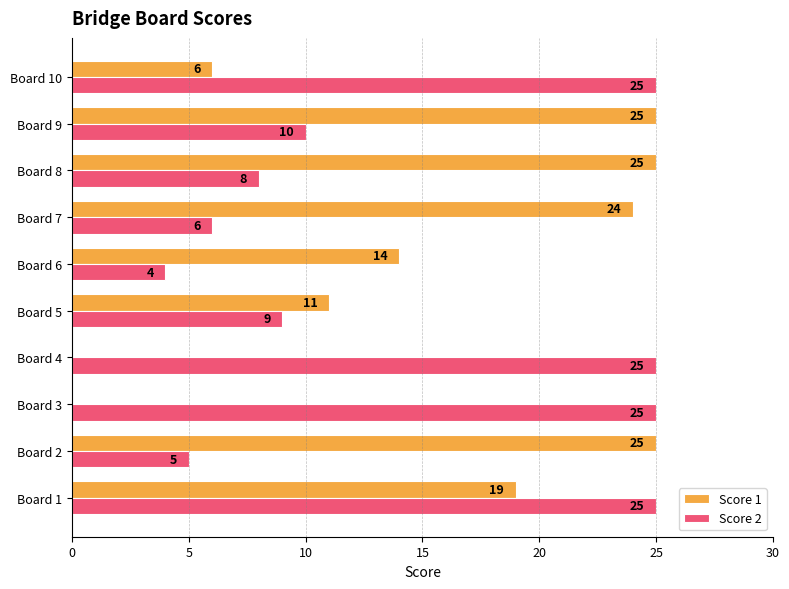

Which series has the largest range (max minus min)?

Score 1